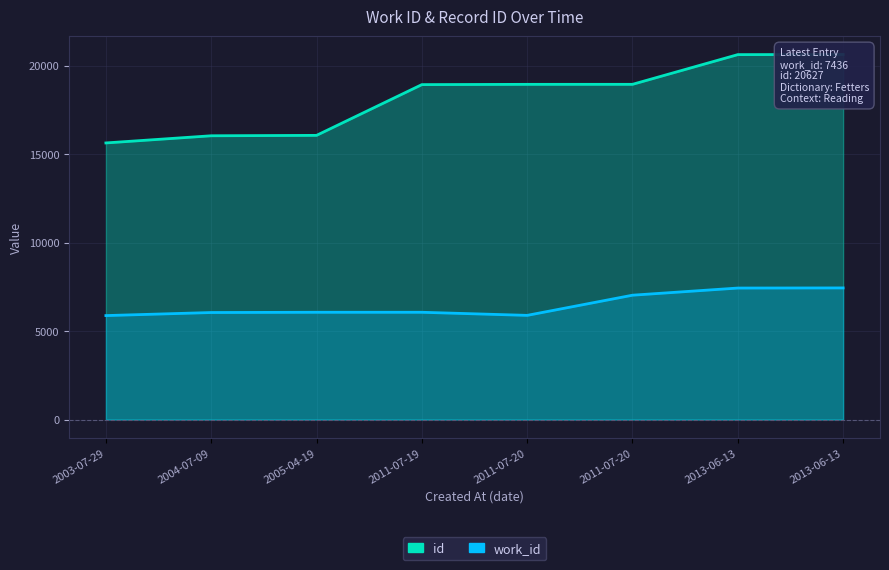

At which label does work_id reach its minimum?

2003-07-29